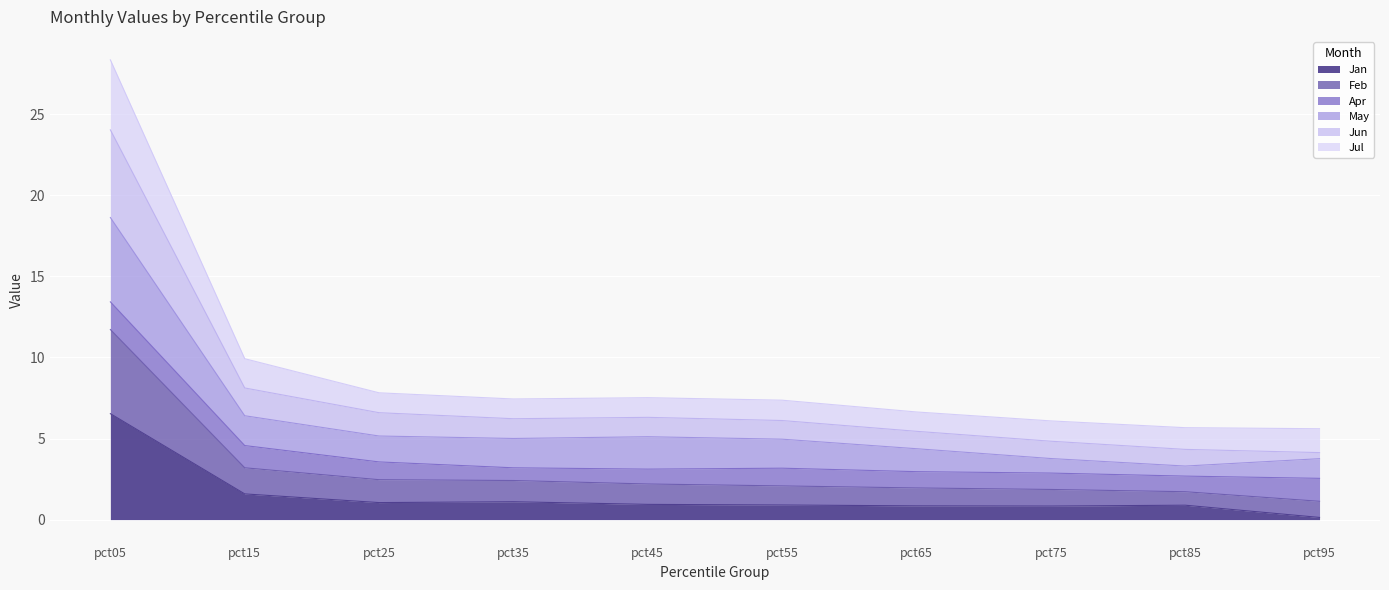

Is it true that Jan equals 0.4 at pct15?

False